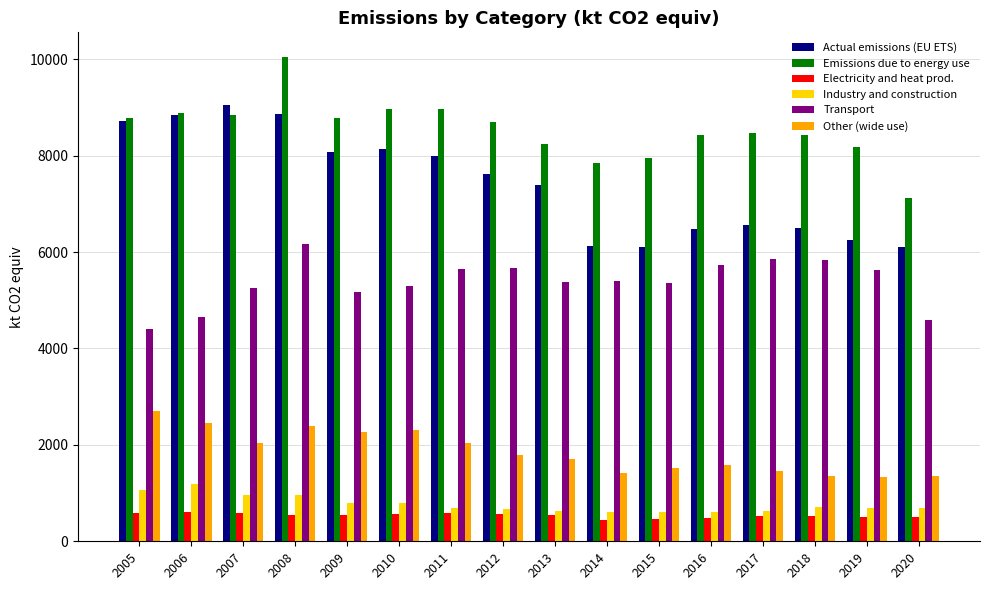

Is the value of Transport at 2007 greater than the value of Actual emissions (EU ETS) at 2007?

No